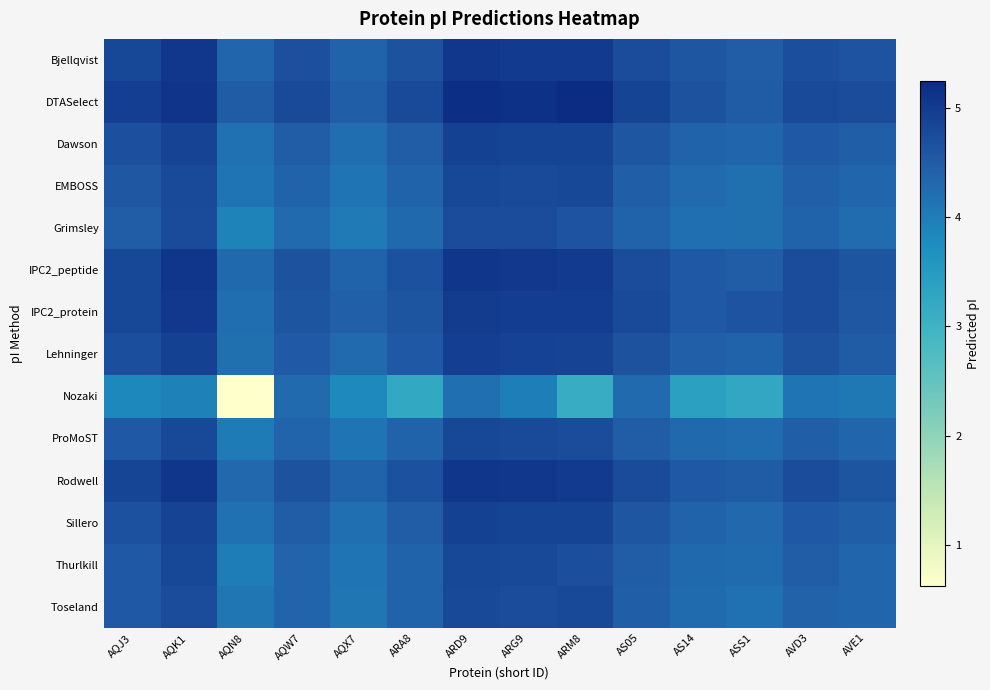

Count the number of categories in the chart.

14